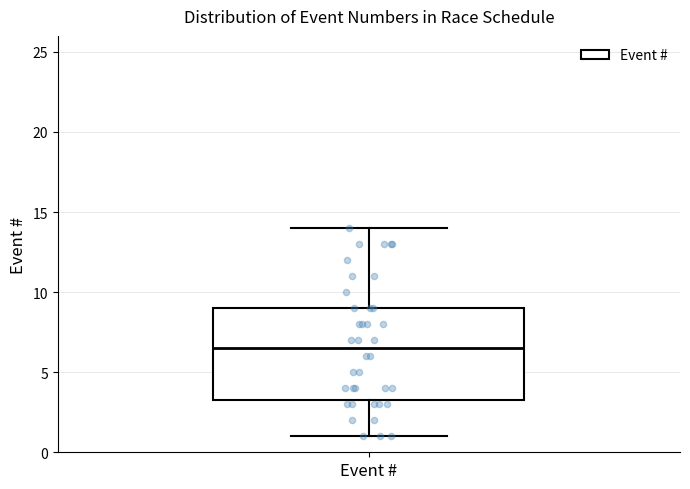

Read this box plot against the y-axis: the position of the median line, the range covered by the box, and the ends of both whiskers. The values are not printed on the chart, so give them approximately, as read against the axis.

median 6.5, box 3.5 to 9.0, whiskers 1.0 to 14.0